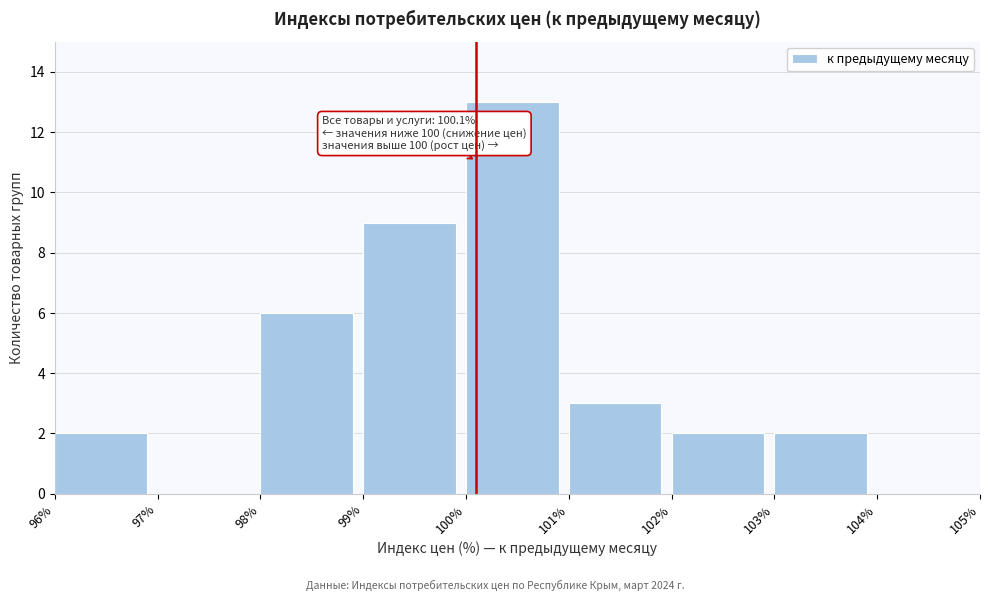

Over which range of the x-axis is the bar tallest?

100% to 101%